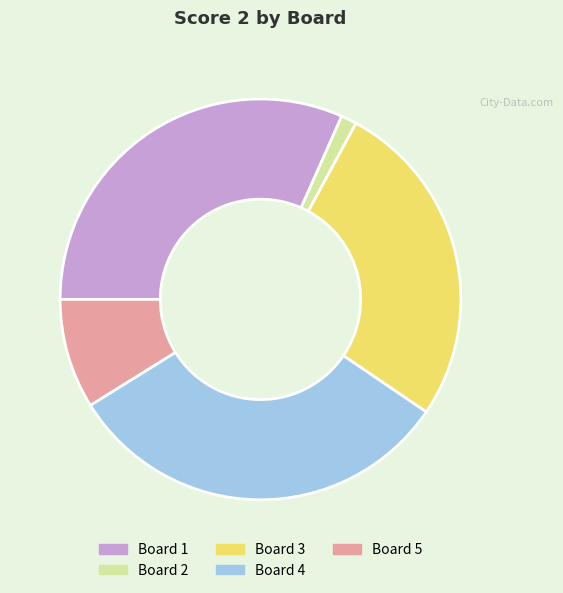

Do Board 2 and Board 5 together represent more than half of the pie?

No